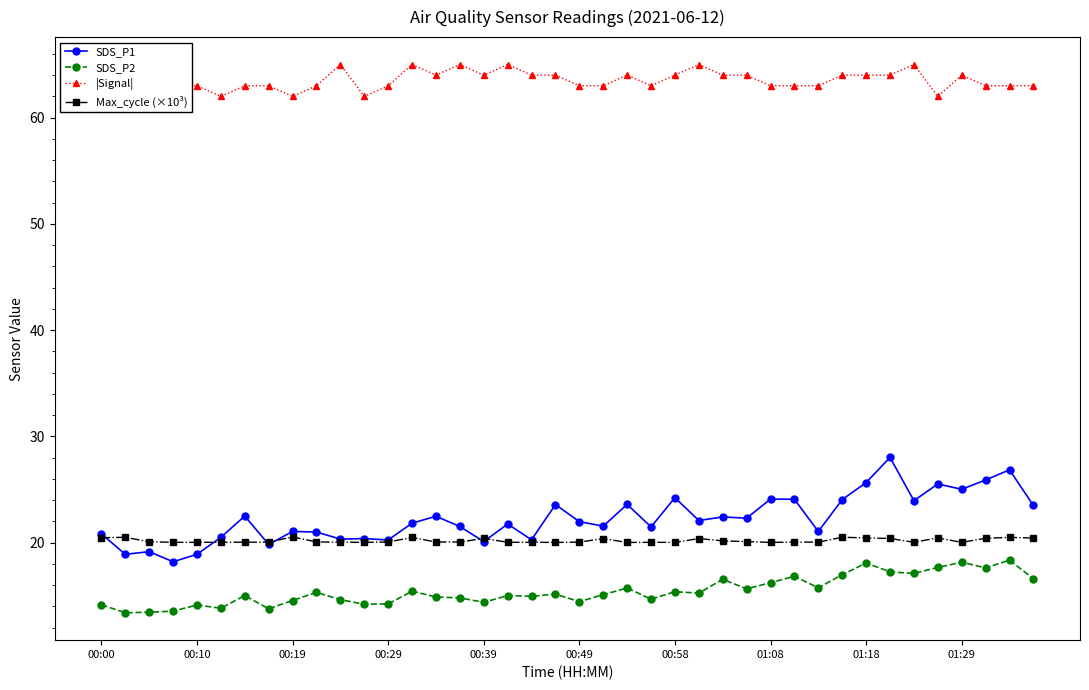

True or false: SDS_P2 and SDS_P1 intersect in this chart.

False